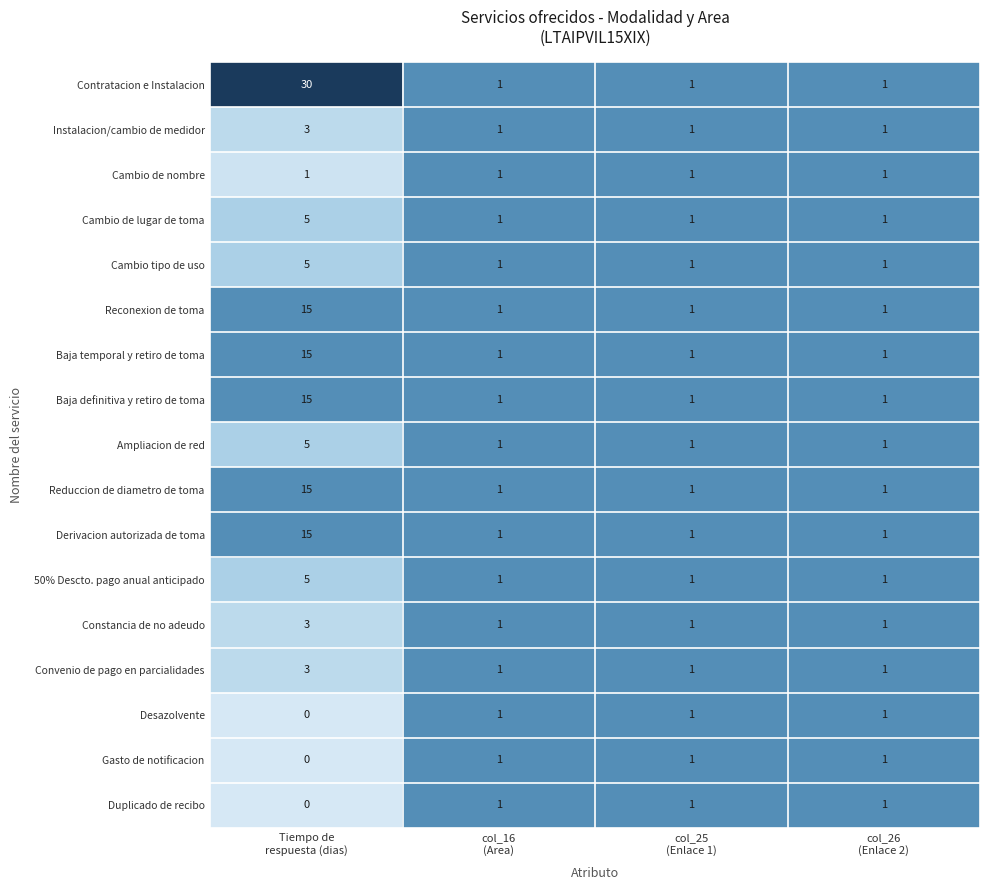

How many distinct data groups are displayed?

17